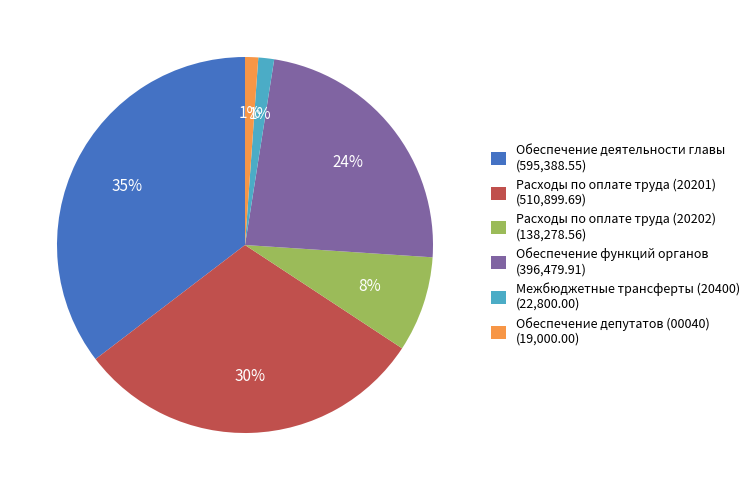

Between Расходы по оплате труда (20201) (510,899.69) and Межбюджетные трансферты (20400) (22,800.00), which is larger?

Расходы по оплате труда (20201) (510,899.69)